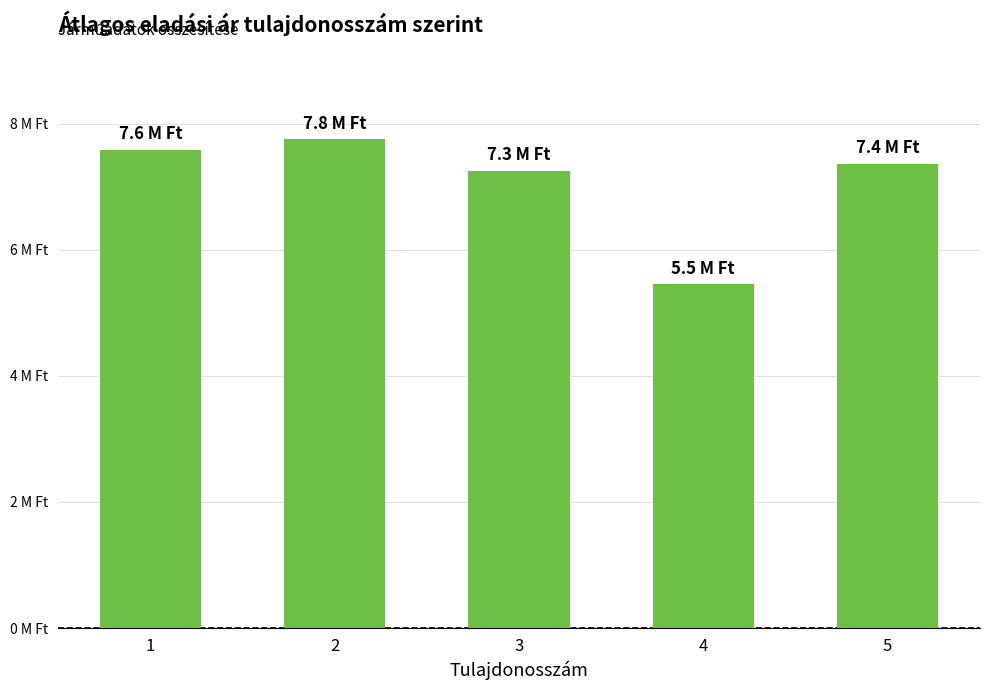

True or false: the data shows 5.5 at 4.

True